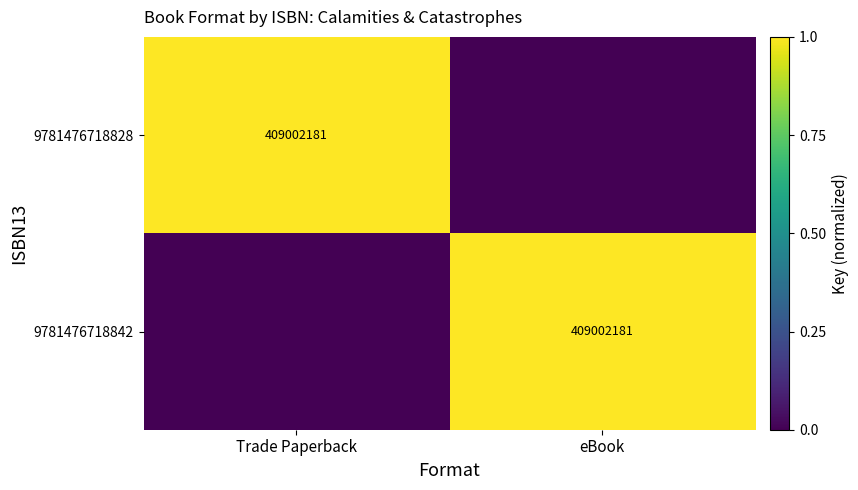

True or false: 9781476718842 has a value of 409002181 at eBook.

True